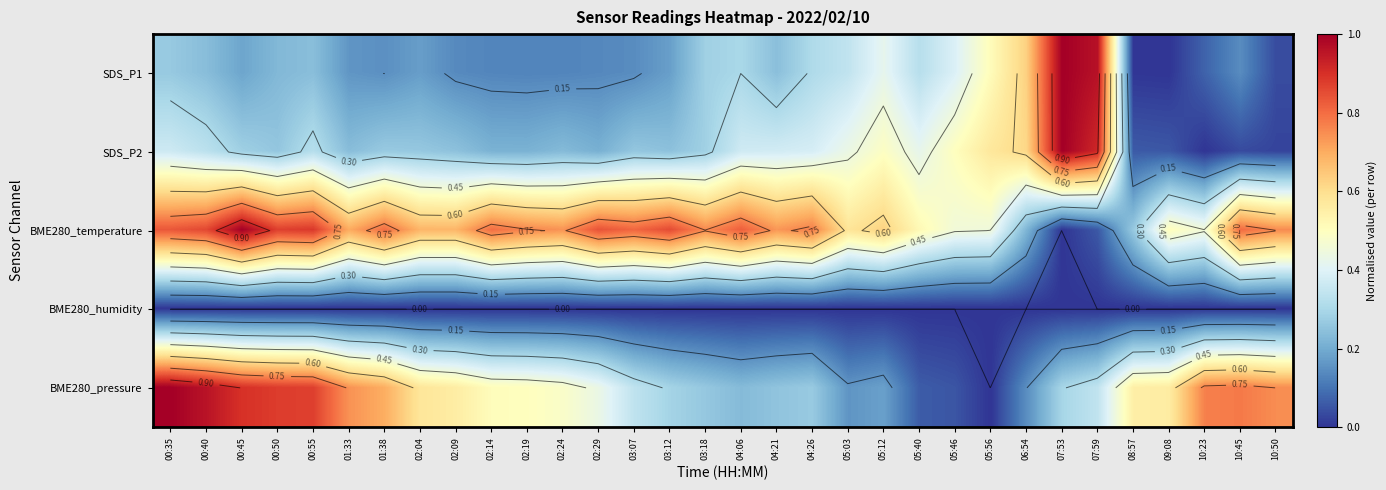

At which category is the sum across all series the highest?

00:35